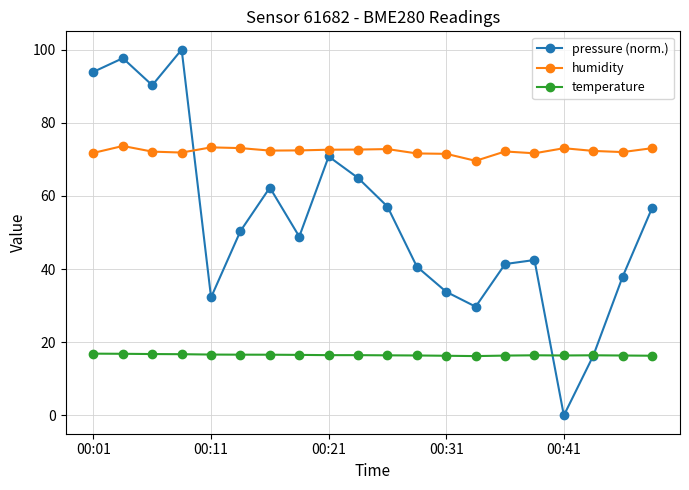

Which series has the largest total across all categories?

humidity